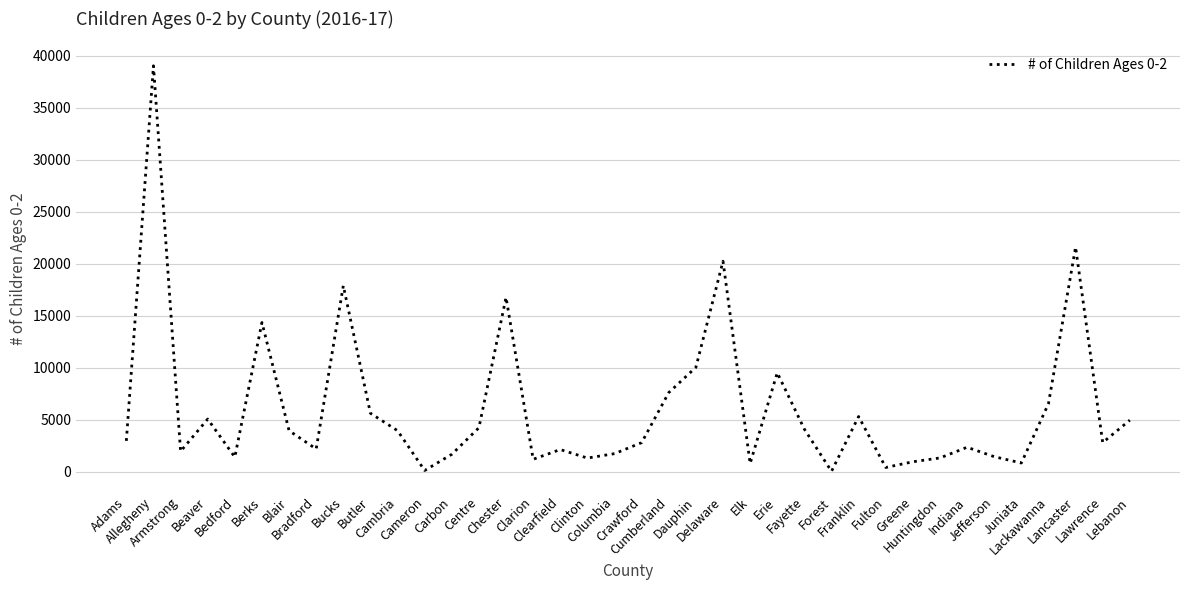

What position from the right is Crawford?

19